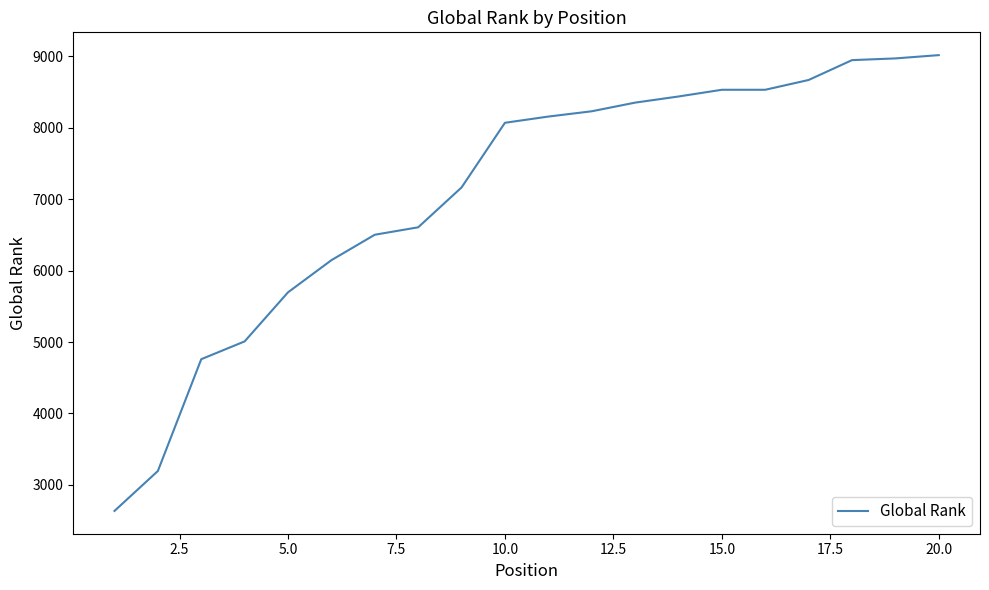

What is the greatest value displayed?

9016